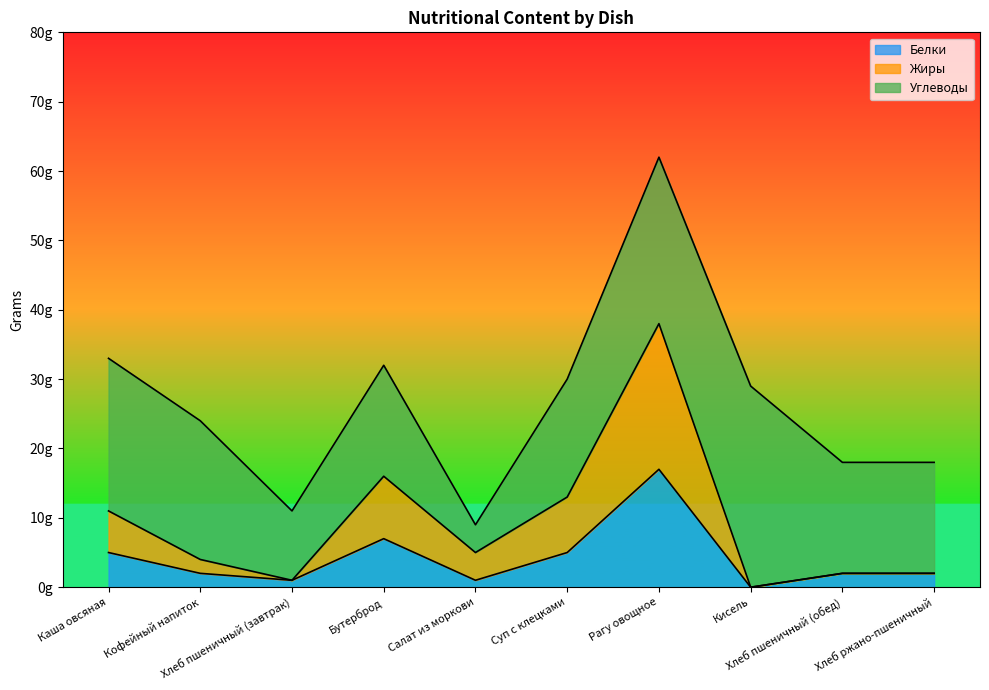

How many interior local valleys does the Белки series have?

3